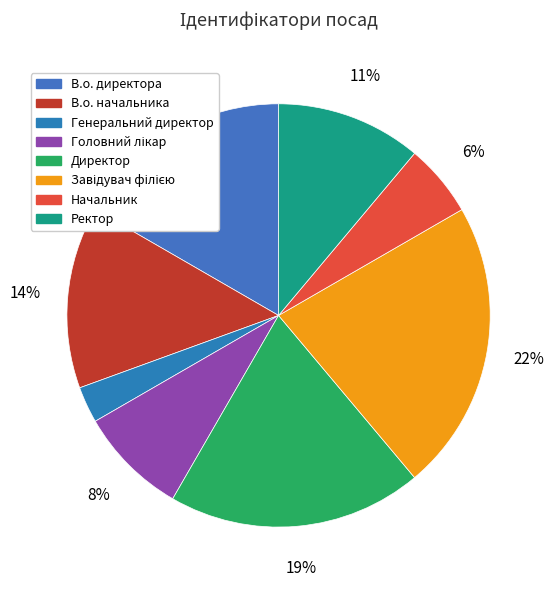

How many slices are in this pie chart?

8